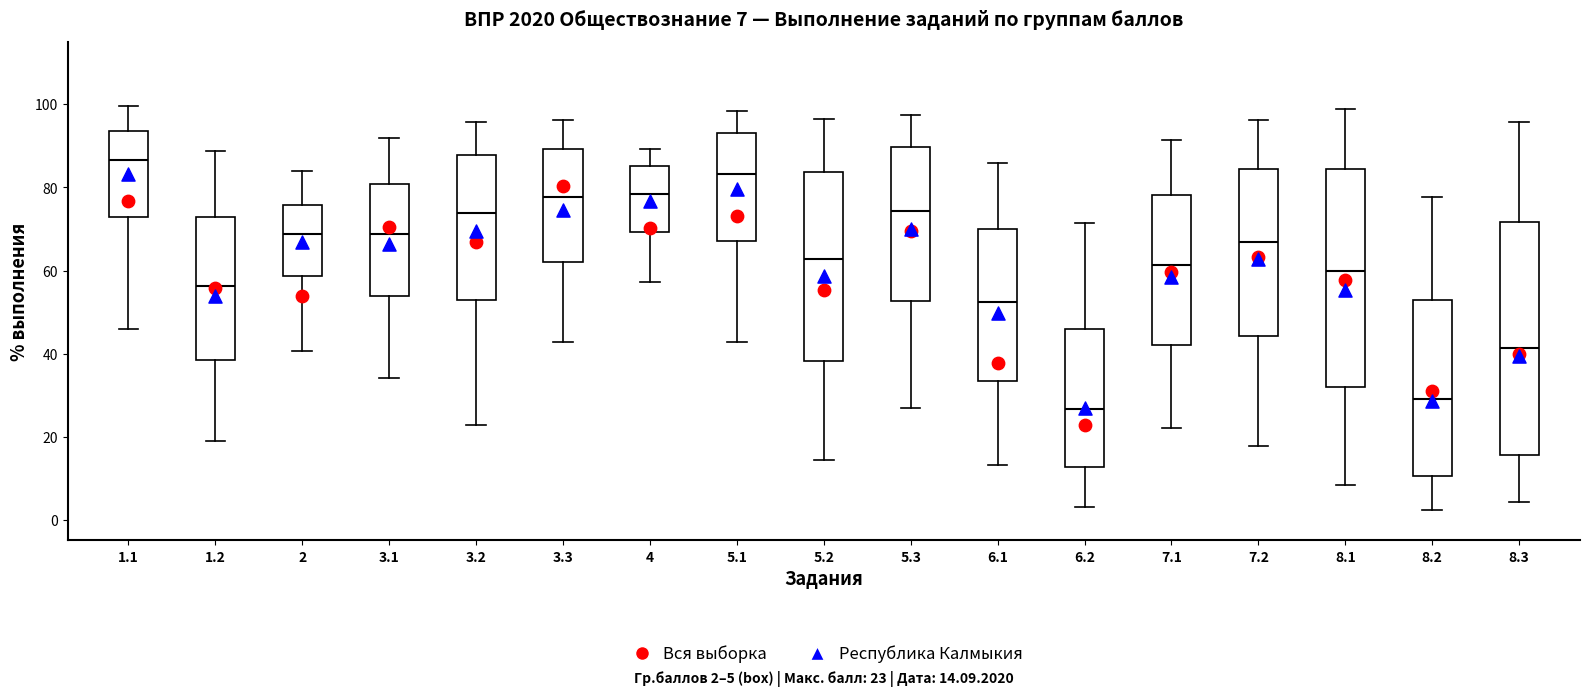

Which box's median line is the highest?

1.1